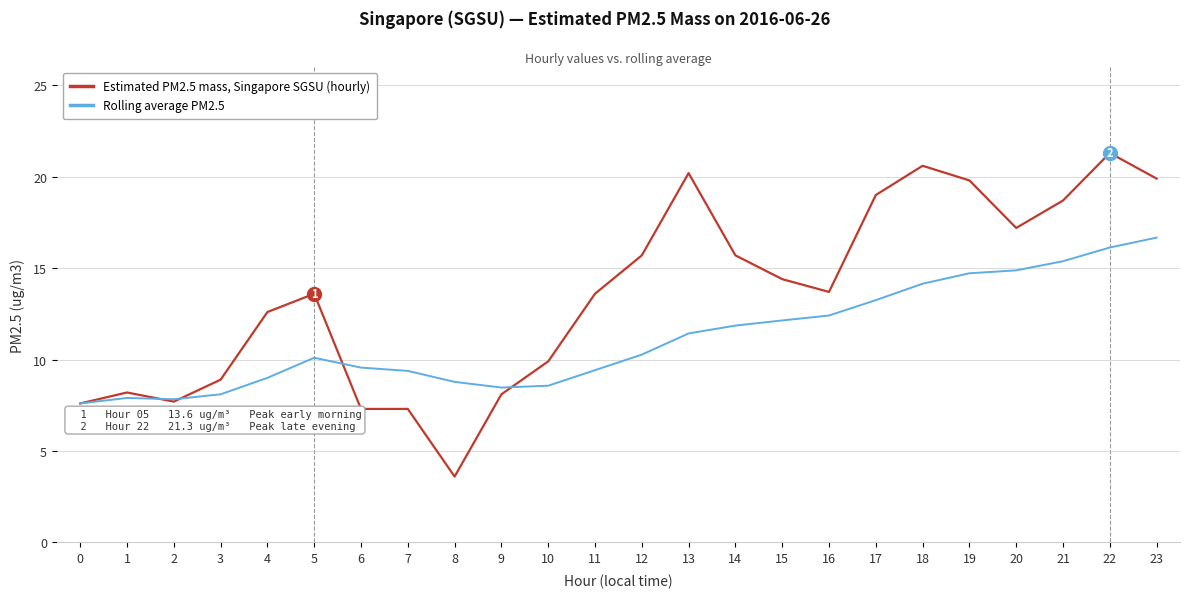

What is the minimum value shown in the chart?

3.6